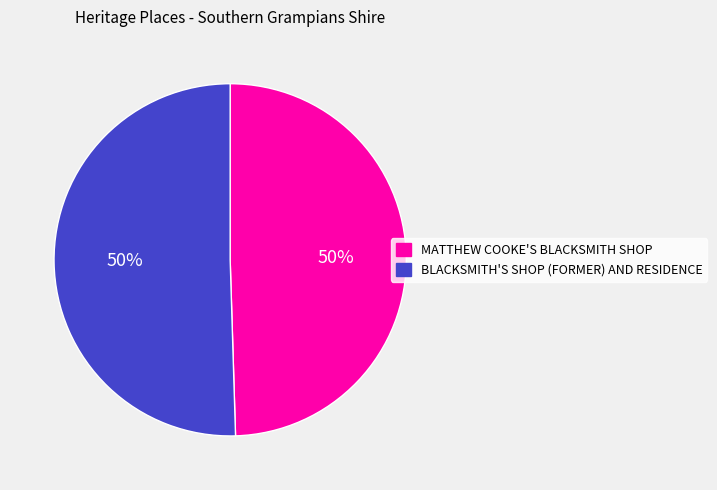

Is it true that BLACKSMITH'S SHOP (FORMER) AND RESIDENCE is 41% of the pie?

False